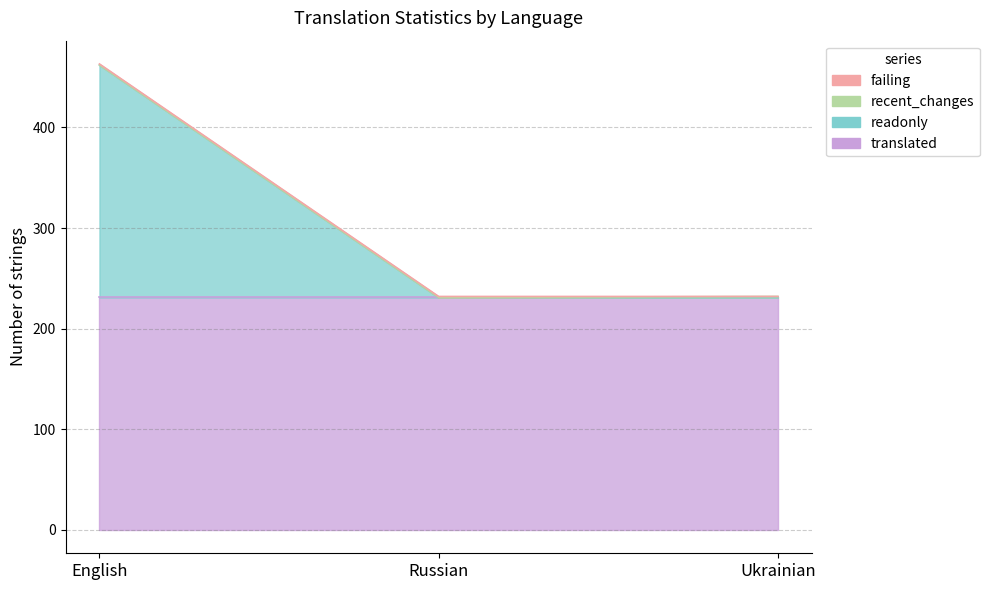

Which series changed the most between English and Ukrainian?

readonly